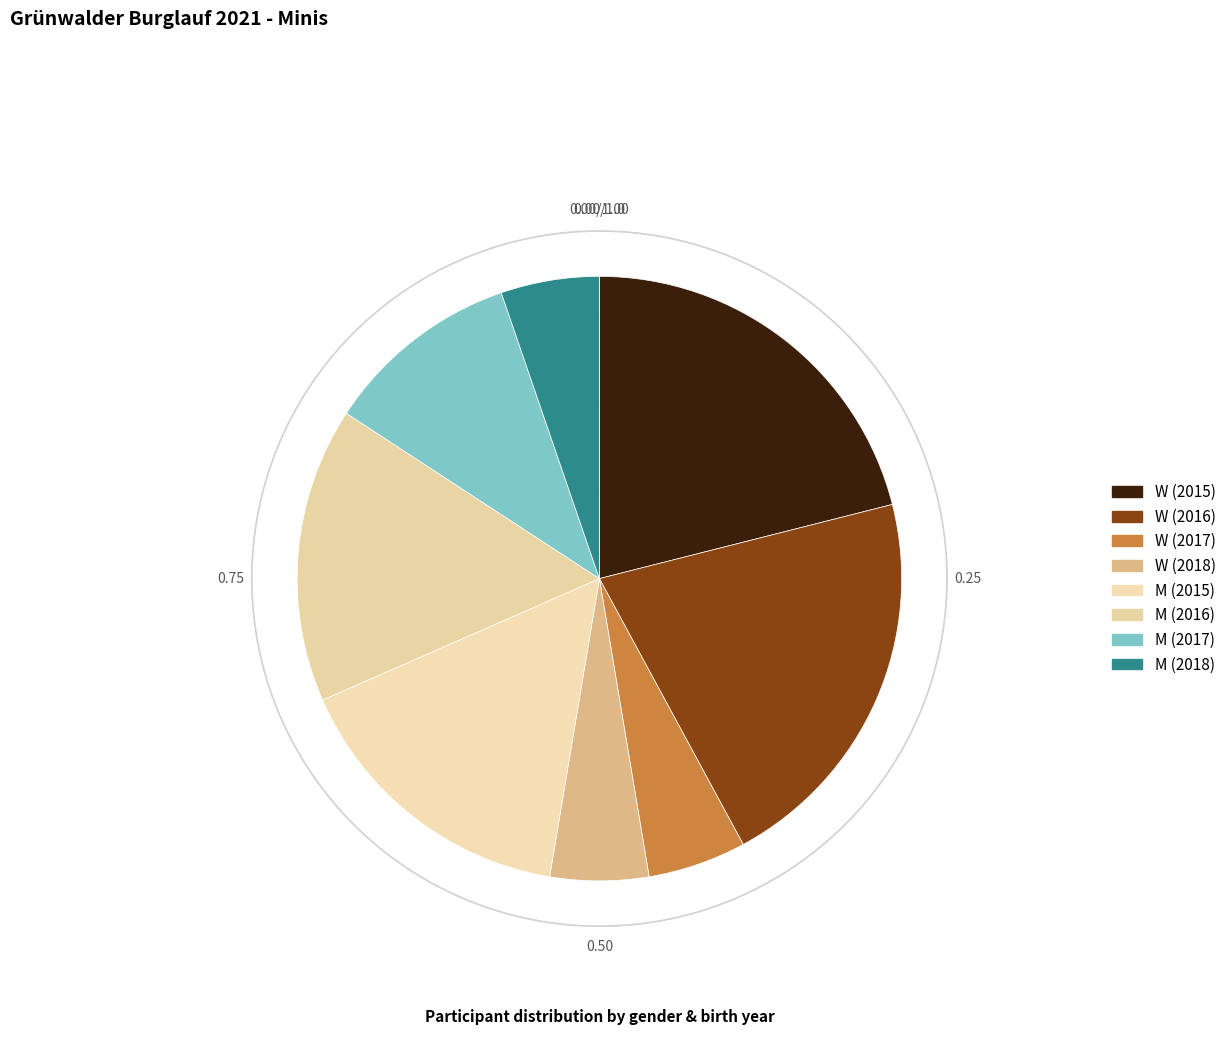

To the nearest percent, what is the difference between the largest and smallest slice percentages?

16%